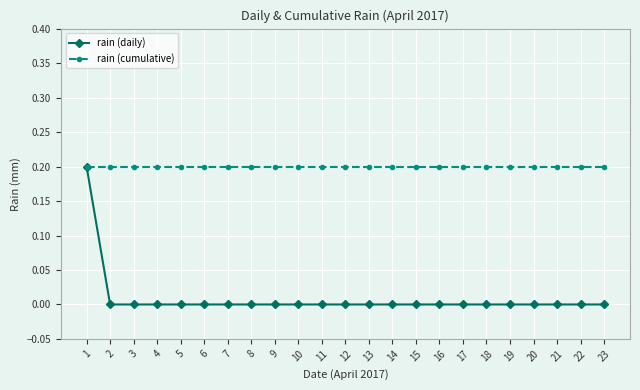

Which series has the widest spread of values?

rain (daily)